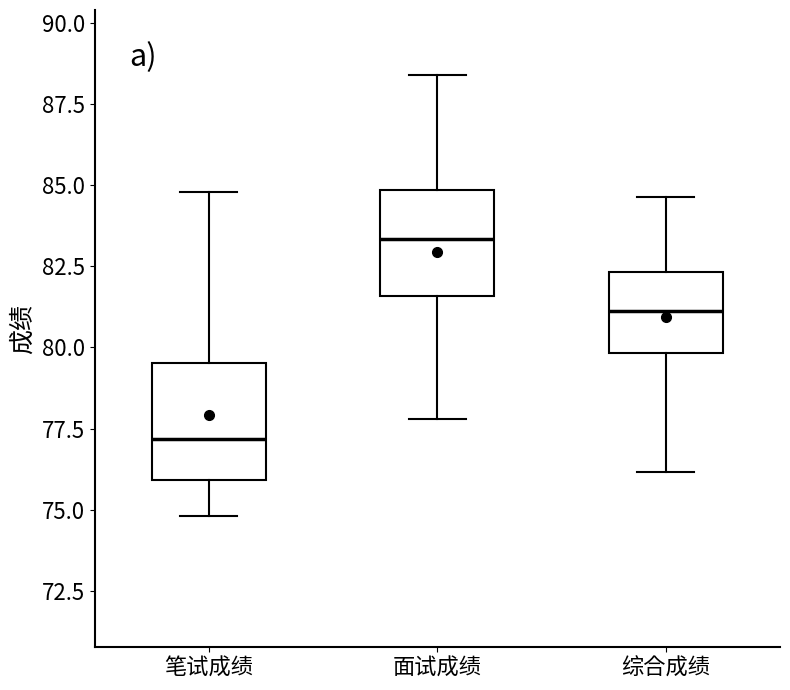

Reading left to right, read every box against the y-axis: the position of its median line, the range the box covers, and the ends of its whiskers. The values are not printed on the chart, so give them approximately, as read against the axis.

笔试成绩: median 77.0, box 76.0 to 79.5, whiskers 75.0 to 85.0
面试成绩: median 83.5, box 81.5 to 85.0, whiskers 78.0 to 88.5
综合成绩: median 81.0, box 80.0 to 82.5, whiskers 76.0 to 84.5